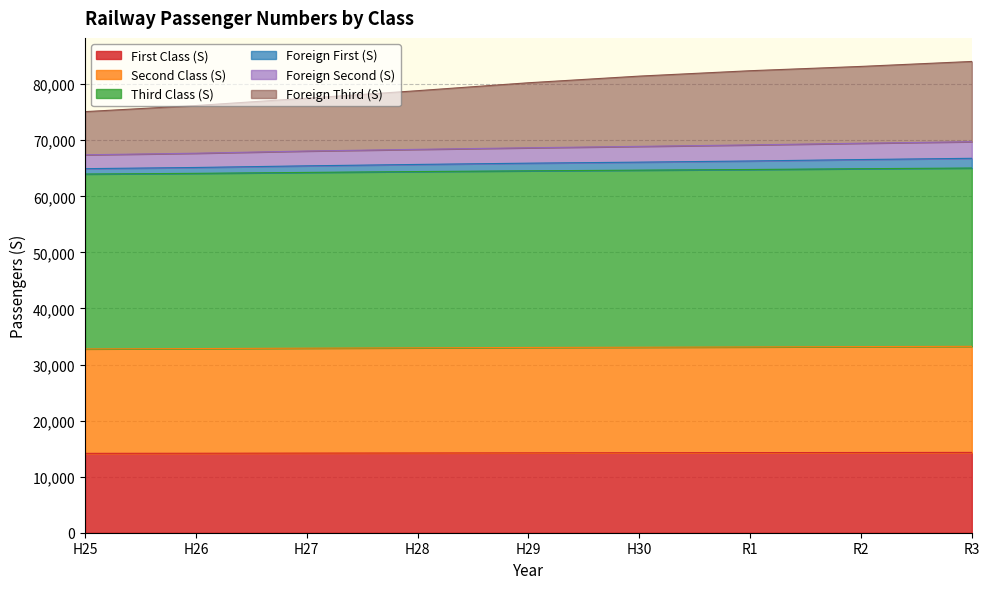

At which category is the sum across all series the highest?

R3